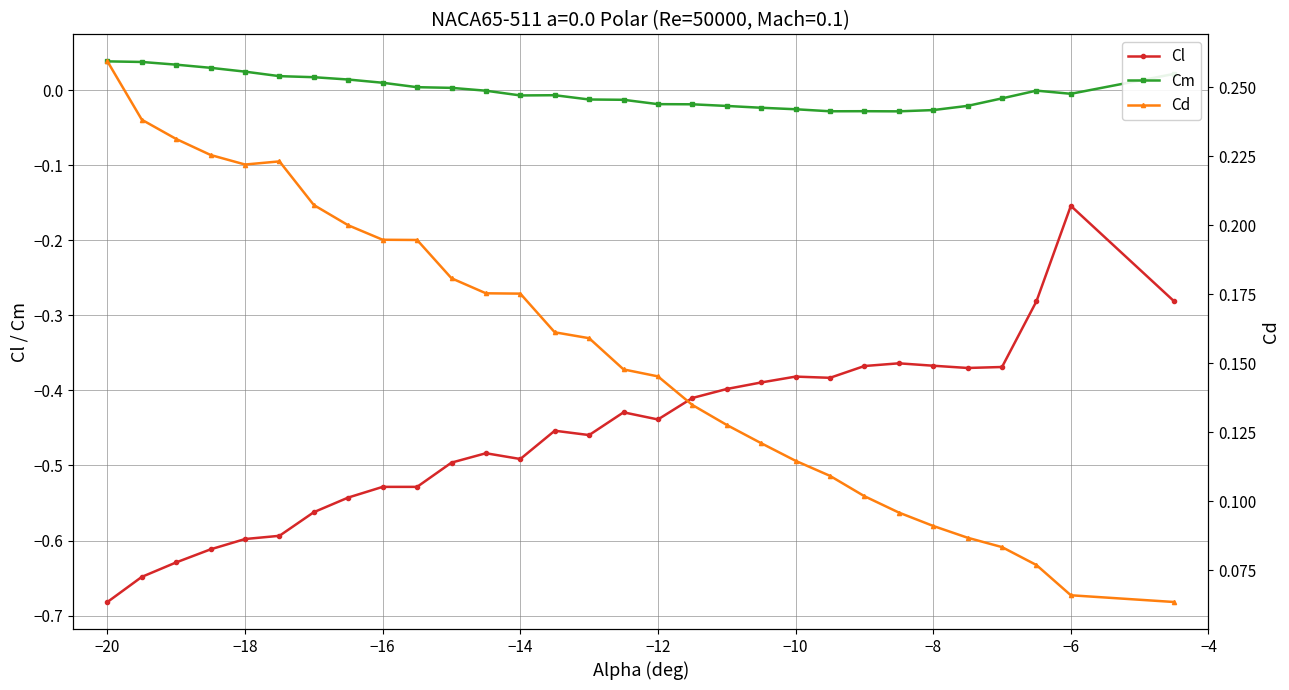

Reading right to left, what are all the values shown in this chart?

Cl: -0.3	-0.2	-0.3	-0.4	-0.4	-0.4	-0.4	-0.4	-0.4	-0.4	-0.4	-0.4	-0.4	-0.4	-0.4	-0.5	-0.5	-0.5	-0.5	-0.5	-0.5	-0.5	-0.5	-0.6	-0.6	-0.6	-0.6	-0.6	-0.6	-0.7
Cm: 0.0	-0.0	-0.0	-0.0	-0.0	-0.0	-0.0	-0.0	-0.0	-0.0	-0.0	-0.0	-0.0	-0.0	-0.0	-0.0	-0.0	-0.0	-0.0	0.0	0.0	0.0	0.0	0.0	0.0	0.0	0.0	0.0	0.0	0.0
Cd: 0.1	0.1	0.1	0.1	0.1	0.1	0.1	0.1	0.1	0.1	0.1	0.1	0.1	0.1	0.1	0.2	0.2	0.2	0.2	0.2	0.2	0.2	0.2	0.2	0.2	0.2	0.2	0.2	0.2	0.3